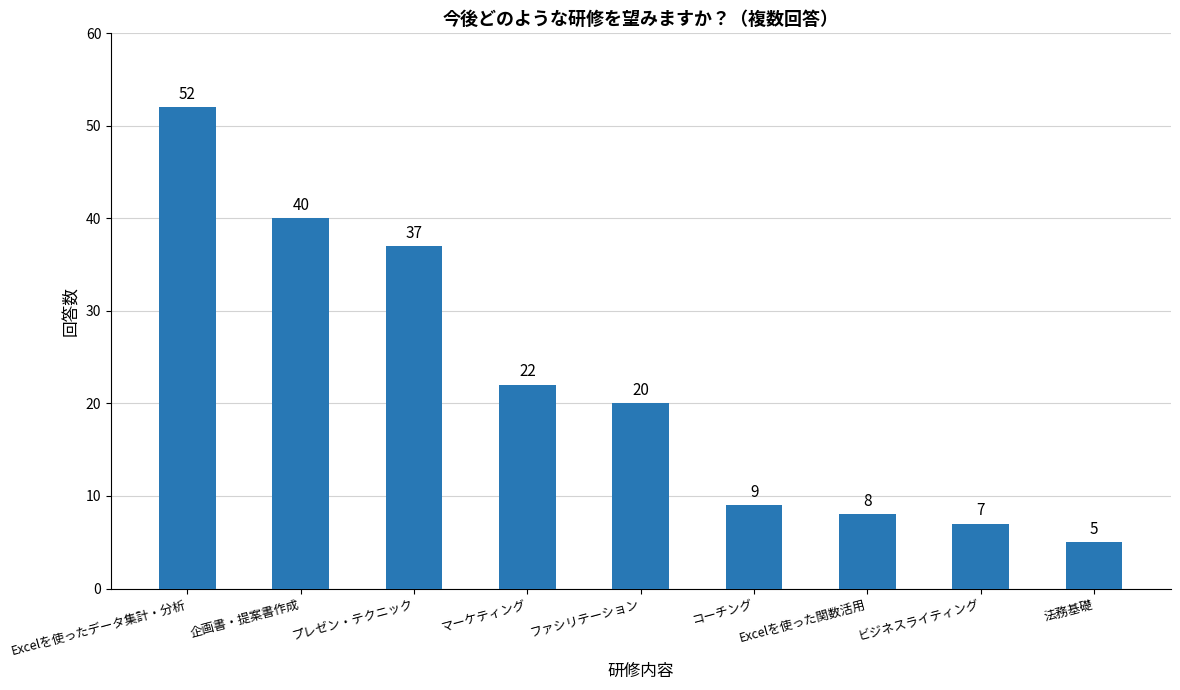

List the labels in order of value, largest first.

Excelを使ったデータ集計・分析, 企画書・提案書作成, プレゼン・テクニック, マーケティング, ファシリテーション, コーチング, Excelを使った関数活用, ビジネスライティング, 法務基礎